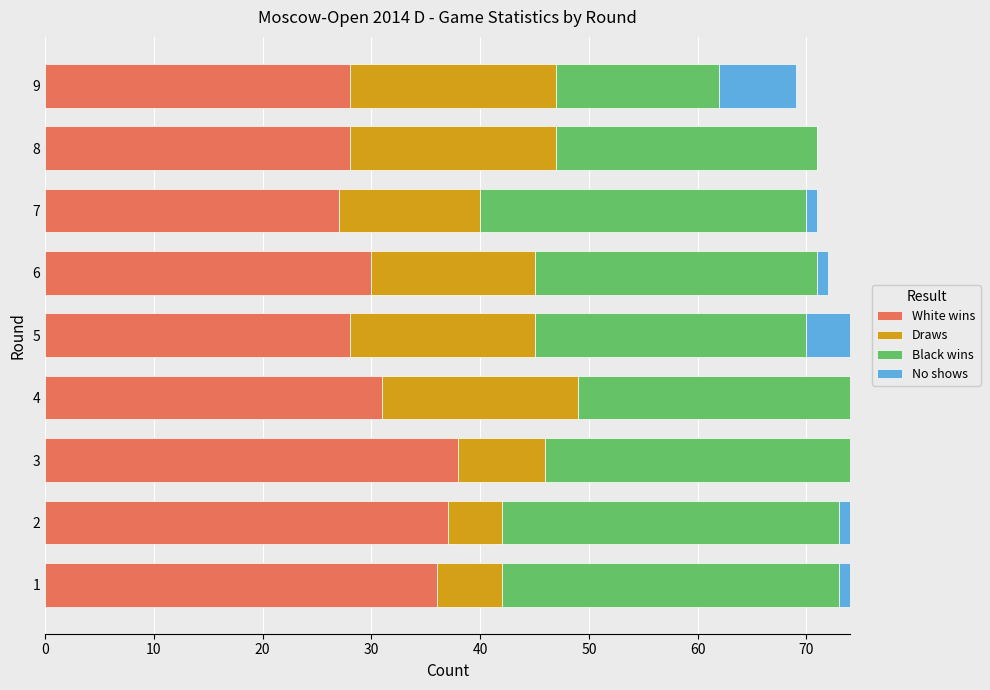

The White wins series shows 31 at 4. True or false?

True